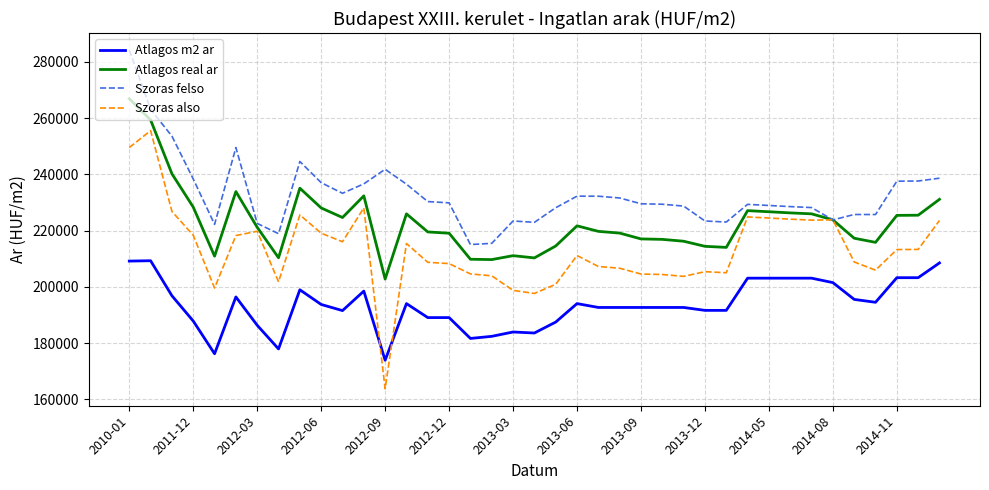

List the series in order of their peak value, highest first.

Szoras felso, Atlagos real ar, Szoras also, Atlagos m2 ar